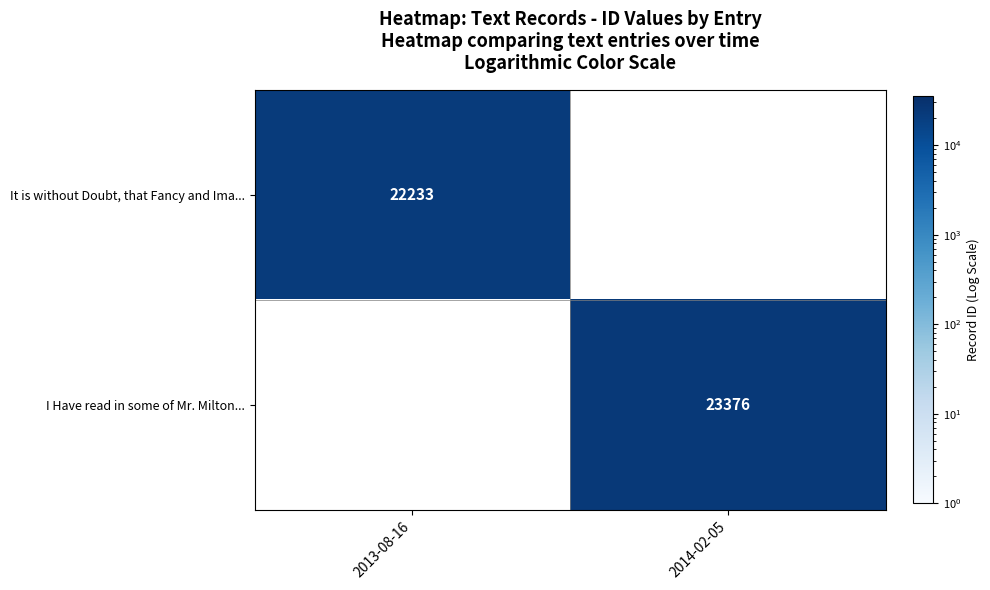

At which category does the chart reach its peak across all series?

2014-02-05